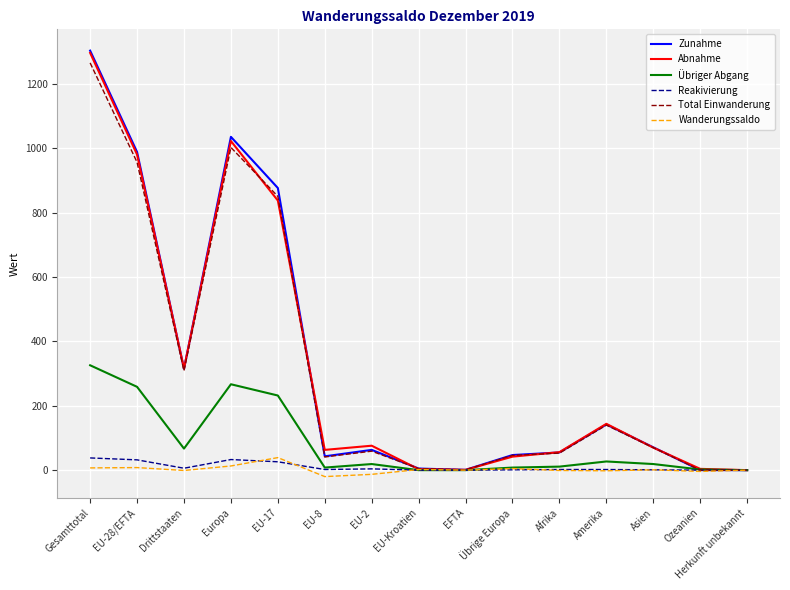

What is the maximum value shown in the chart?

1304